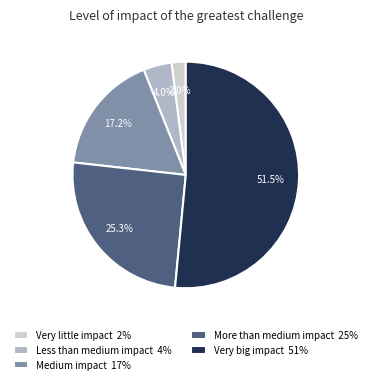

Which category has the smallest portion of the pie?

Very little impact 2%